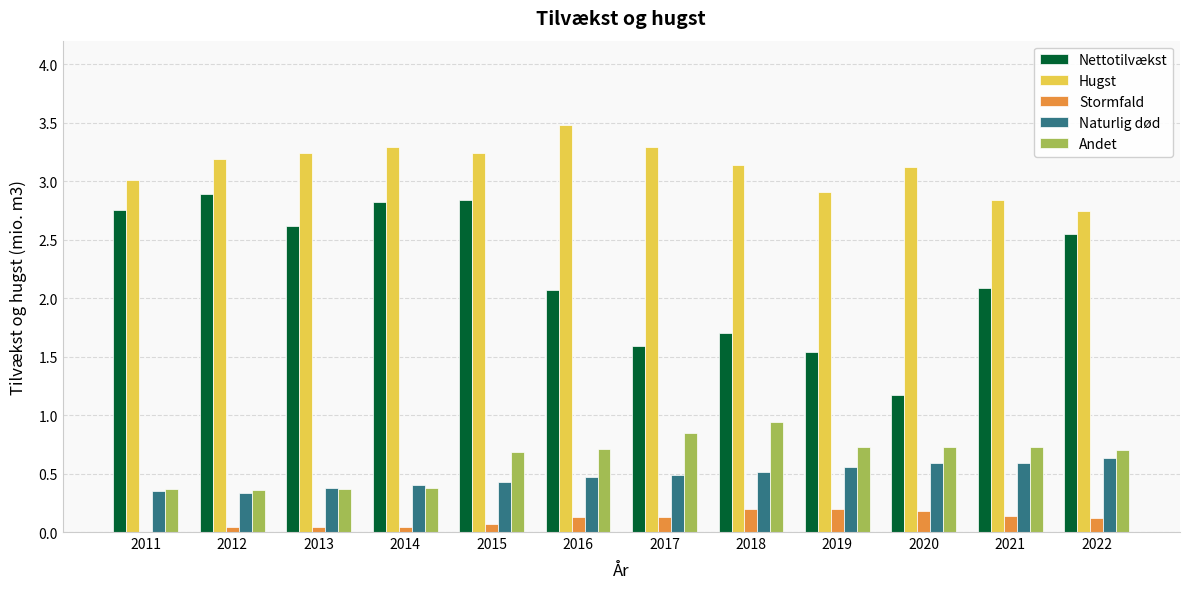

What is the difference between the Stormfald values at 2017 and 2011?

0.1